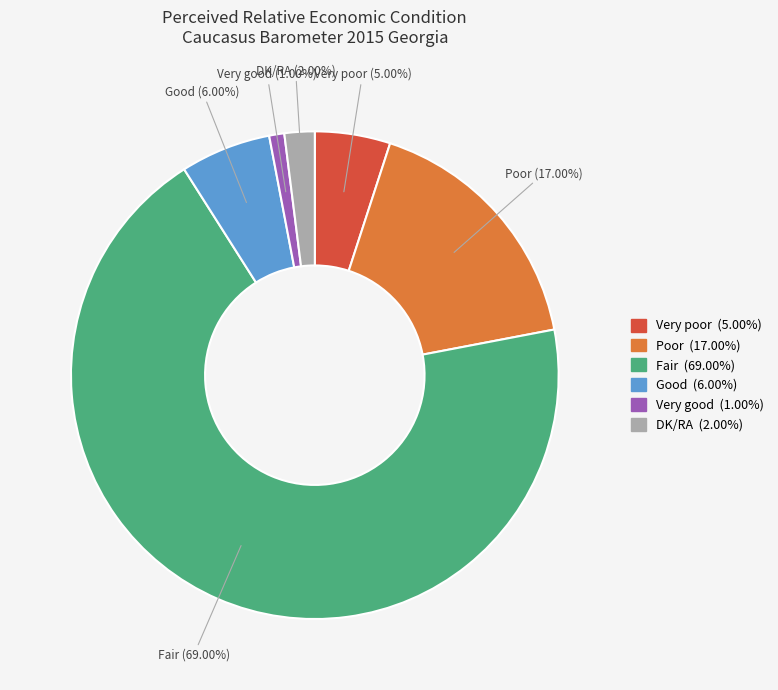

To the nearest percent, what is the difference between the DK/RA and Very poor slice percentages?

3%